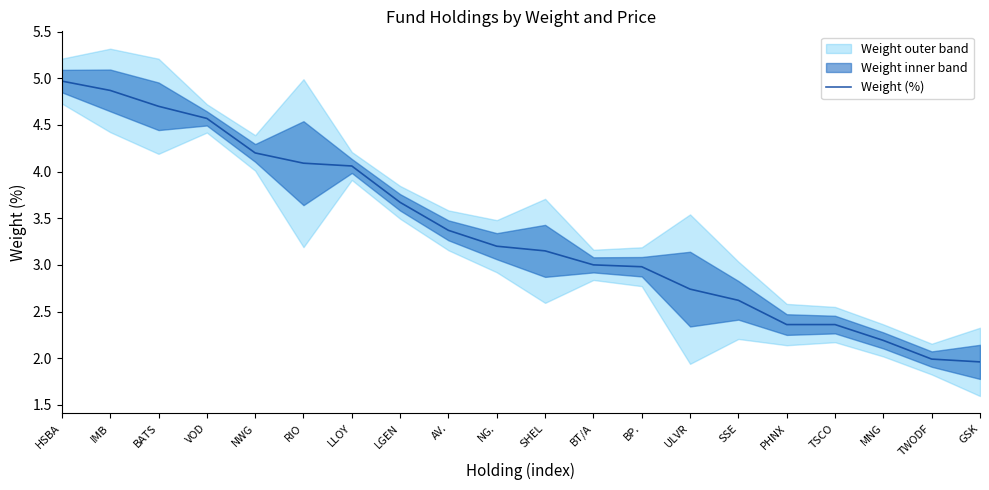

Which has a higher value, AV. or PHNX?

AV.